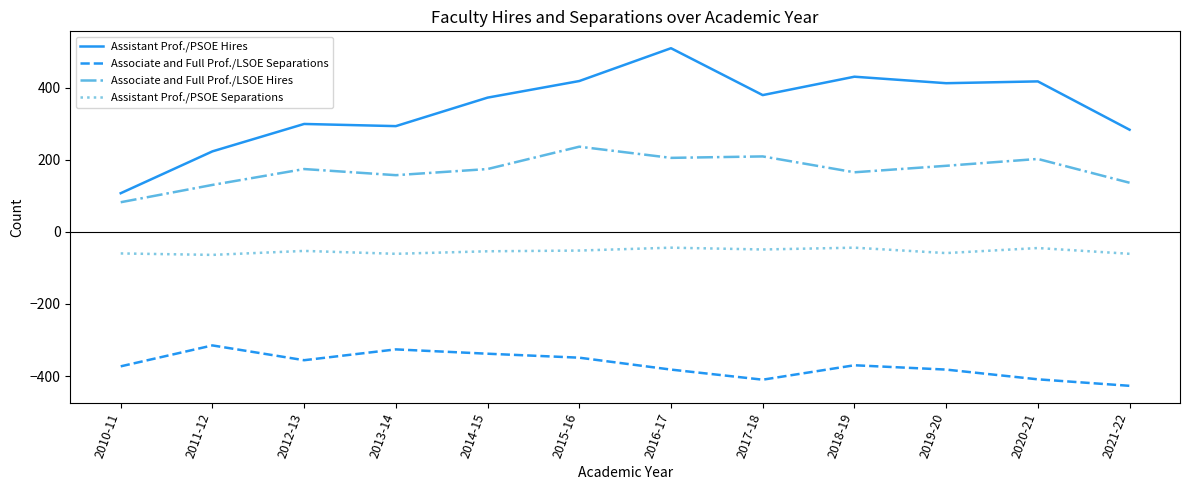

At which category is the sum across all series the highest?

2016-17